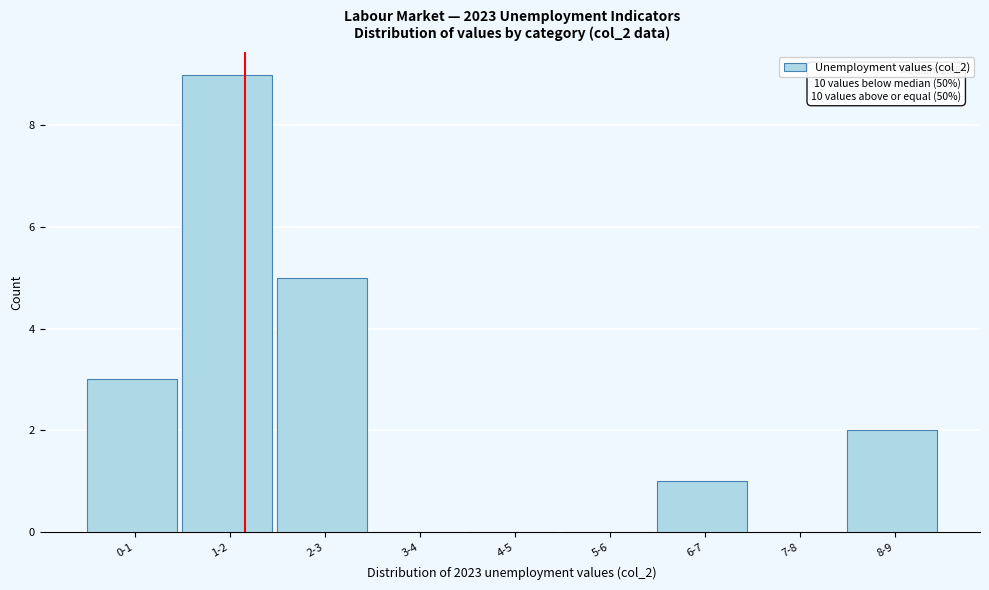

Reading left to right, what are all the values shown in this chart?

0-1=3	1-2=9	2-3=5	3-4=0	4-5=0	5-6=0	6-7=1	7-8=0	8-9=2